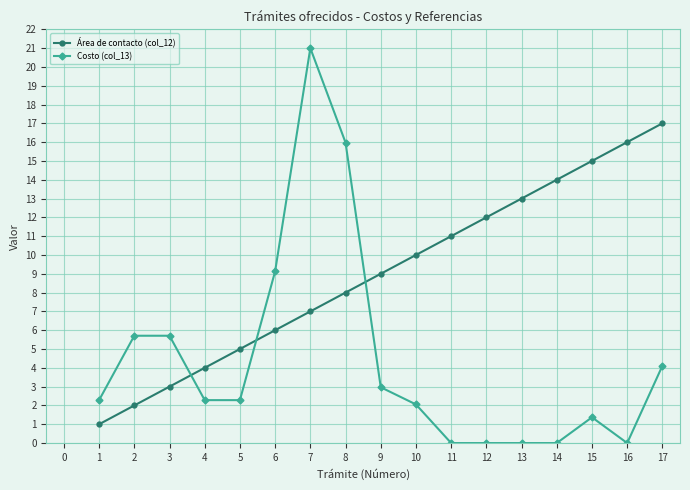

What is the value of the Área de contacto (col_12) point at the 3rd from the left?

3.0